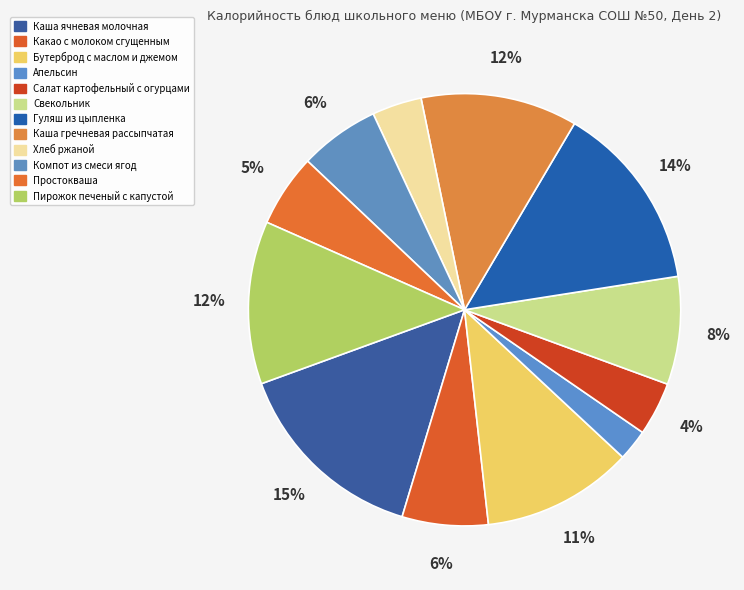

How many slices are in this pie chart?

12